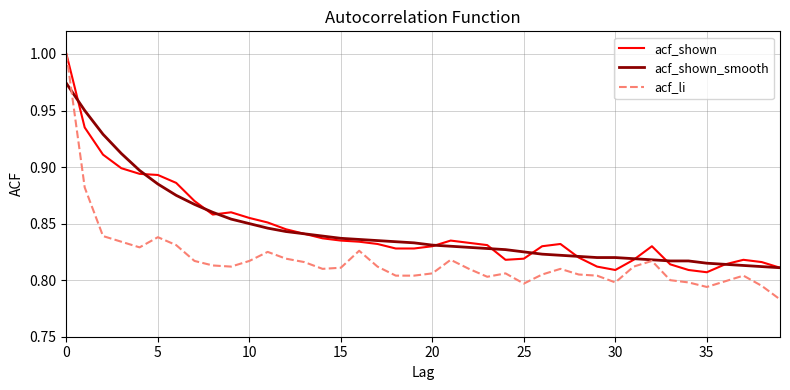

What are all the series names shown in the legend?

acf_shown, acf_shown_smooth, acf_li